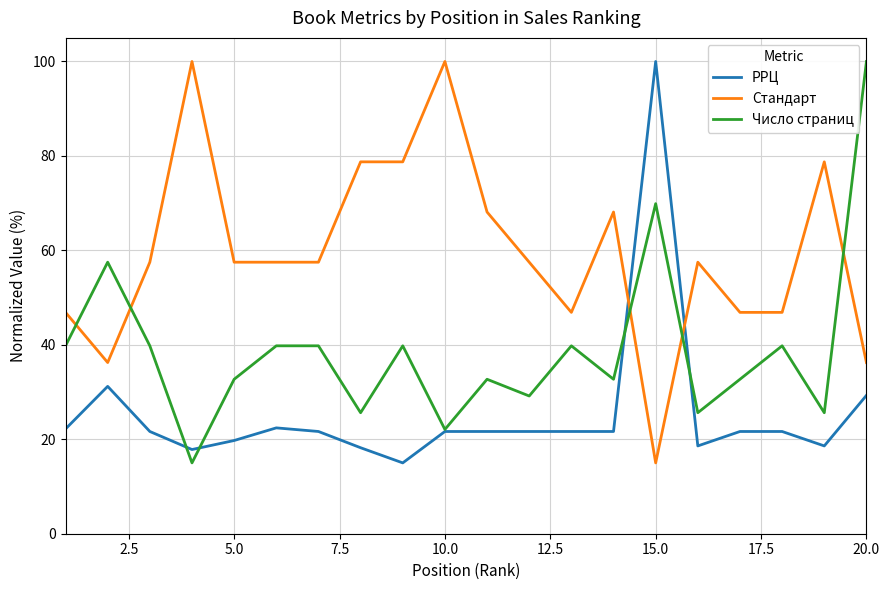

What is the difference between the maximum and minimum values in the Число страниц series?

85.0